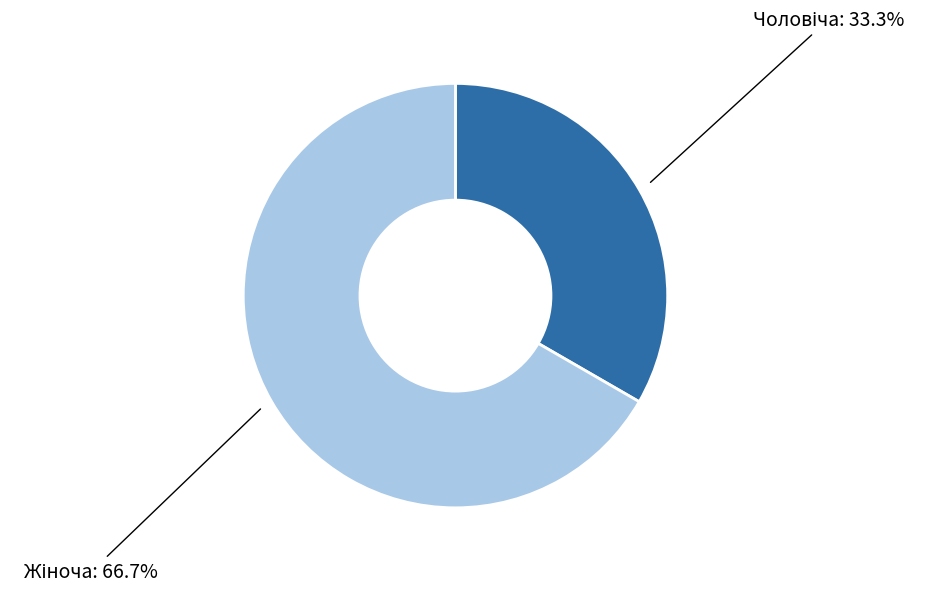

Is there any slice that represents more than half of the pie?

Yes